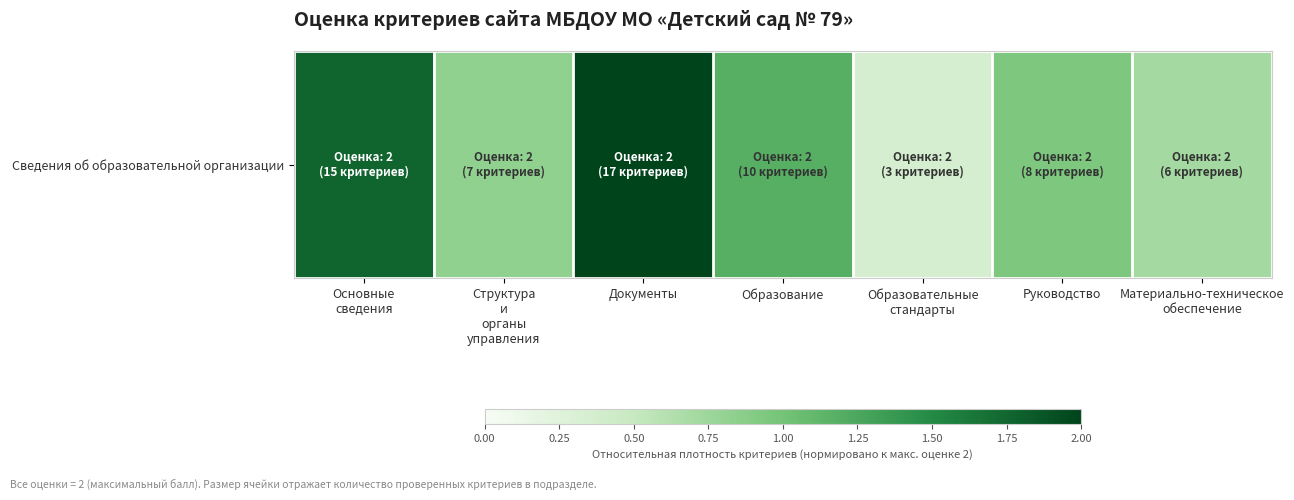

Reading left to right, list all the values displayed in this chart.

1.8	0.8	2.0	1.2	0.4	0.9	0.7